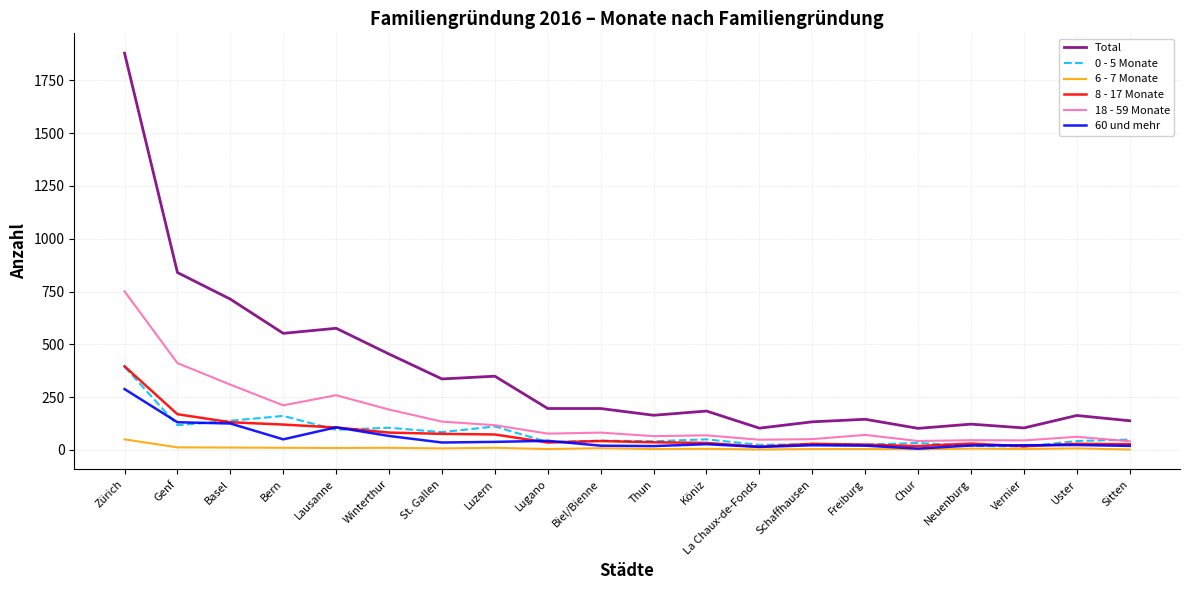

At which category does the chart reach its peak across all series?

Zürich